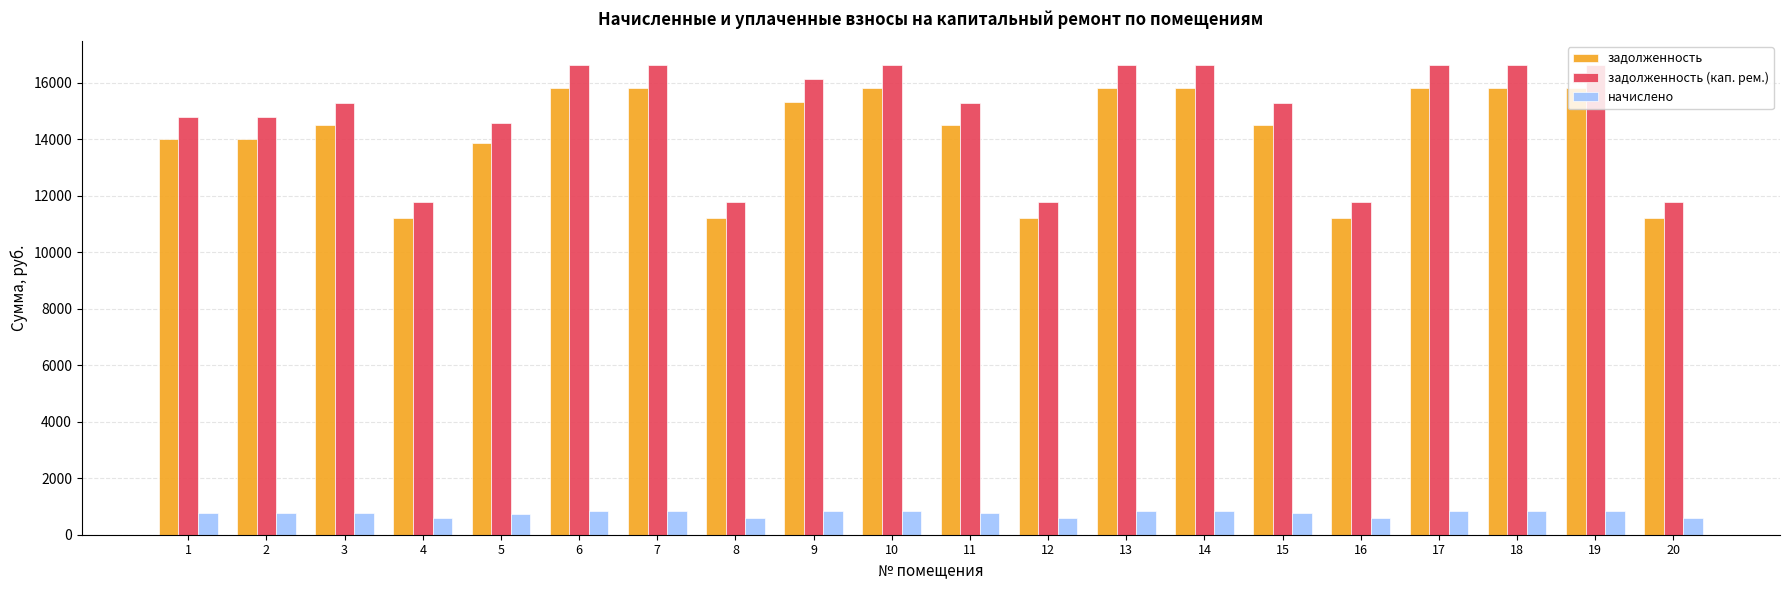

How many bars are there in each group?

3